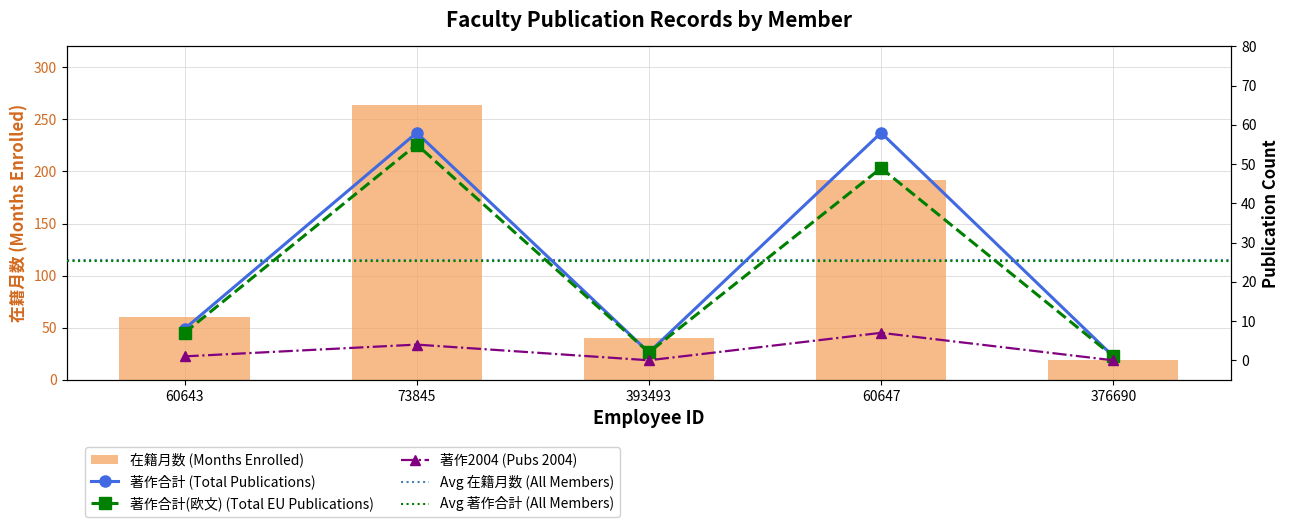

Which series has the largest total across all categories?

在籍月数